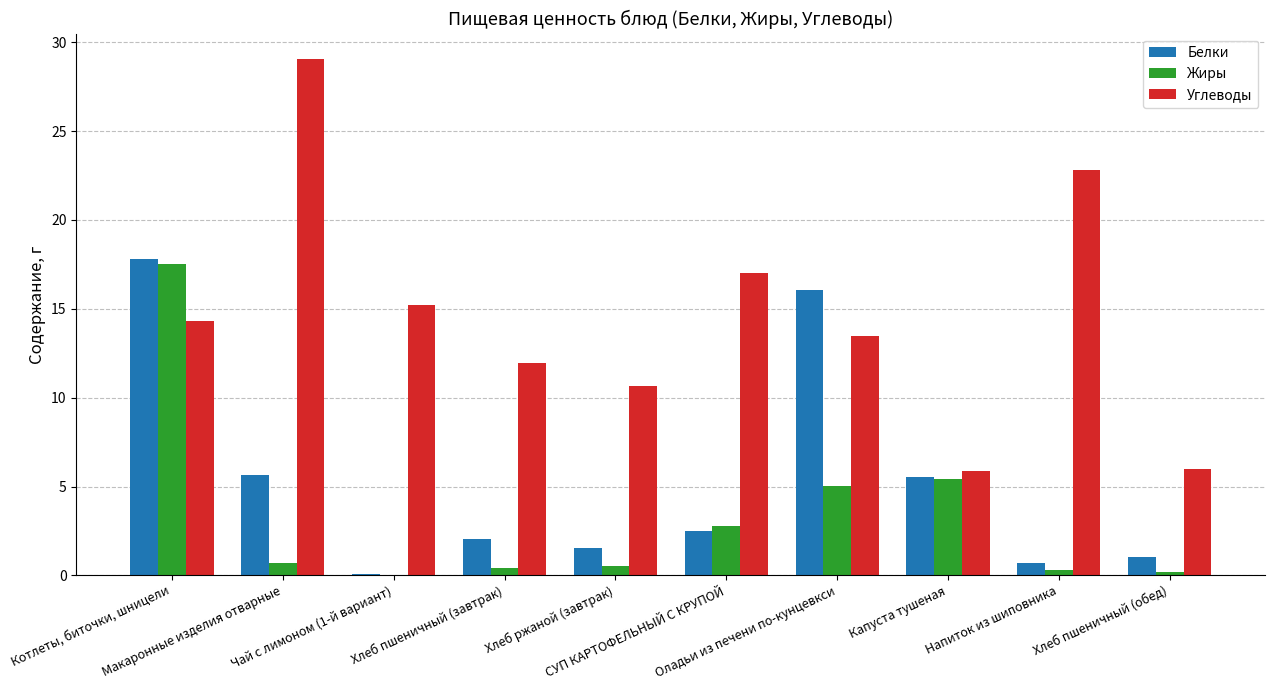

What is the sum of all Белки values?

53.0